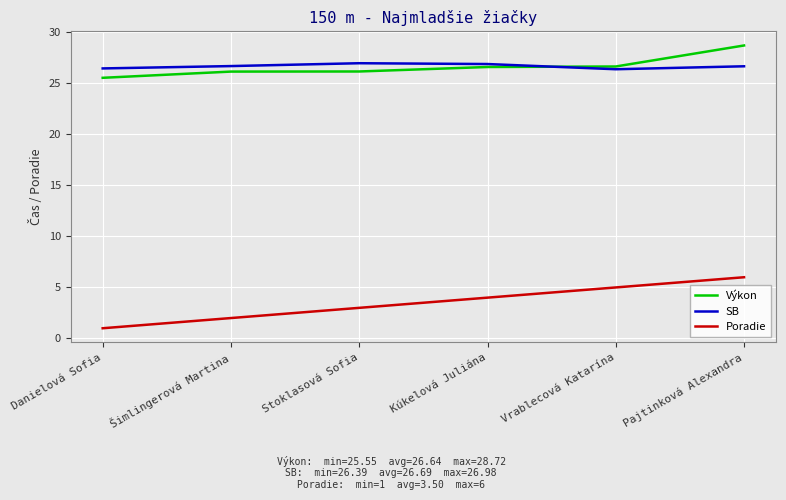

What position from the right is Danielová Sofia?

6